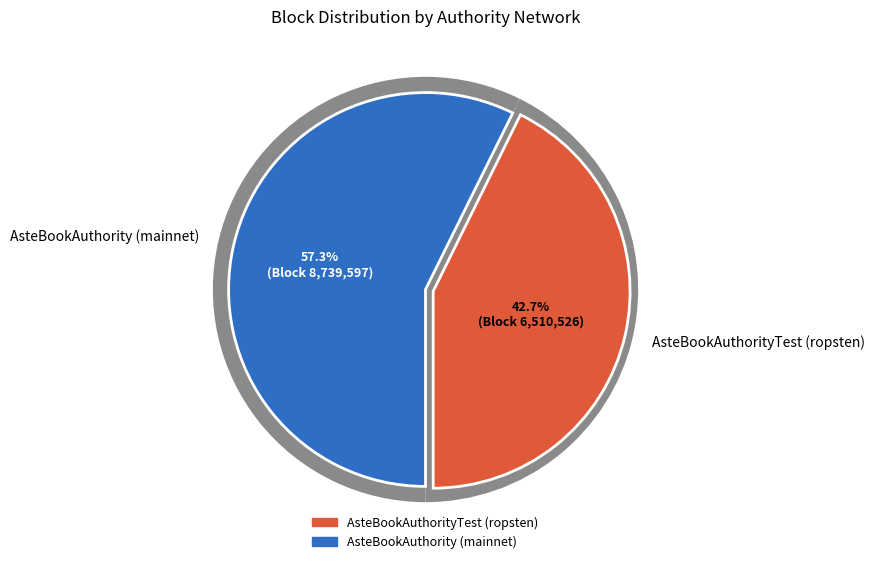

How much of the chart is everything except AsteBookAuthority (mainnet)?

42.7%